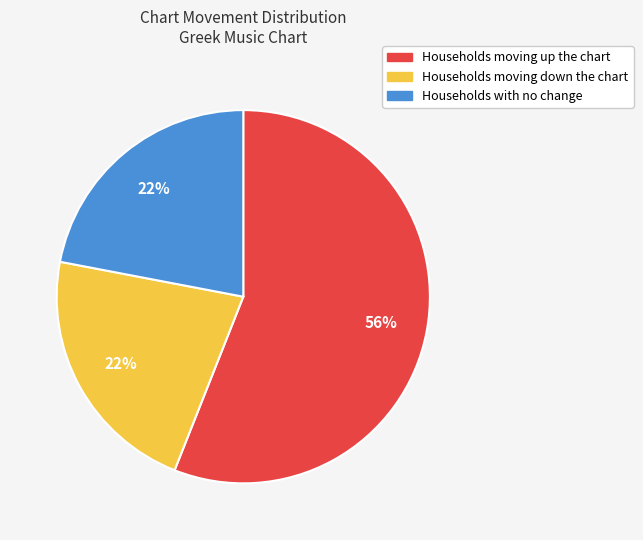

Does any single category account for the majority?

Yes